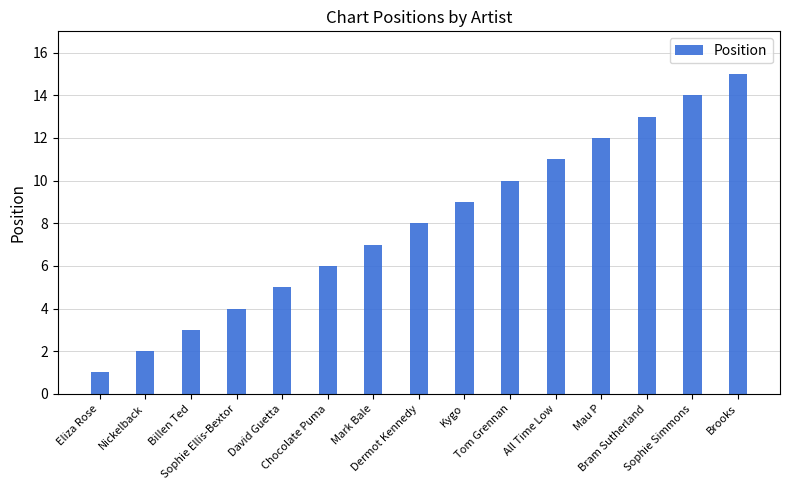

What is the sum of the values at David Guetta and Dermot Kennedy?

13